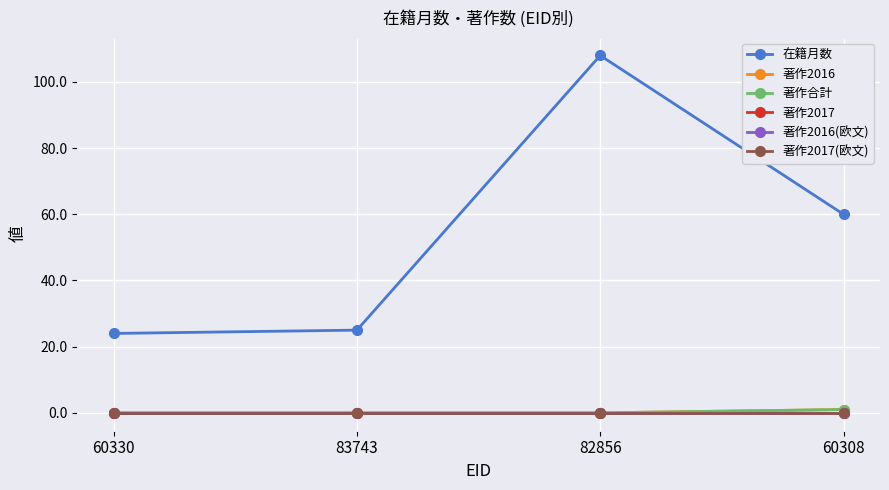

What is the difference between the highest and lowest values at 60330?

24